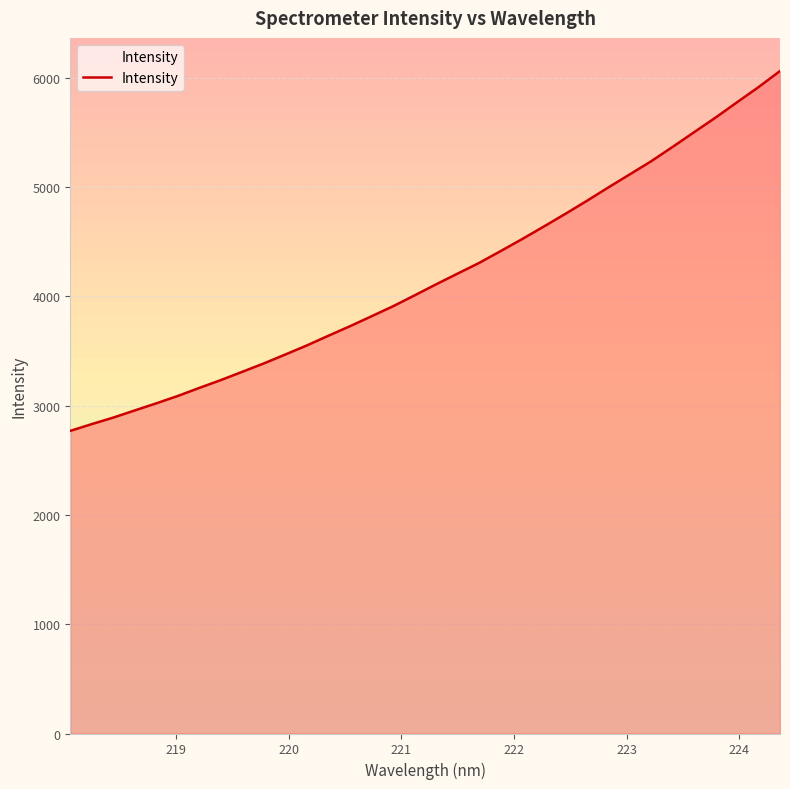

What is the greatest value displayed?

6061.2